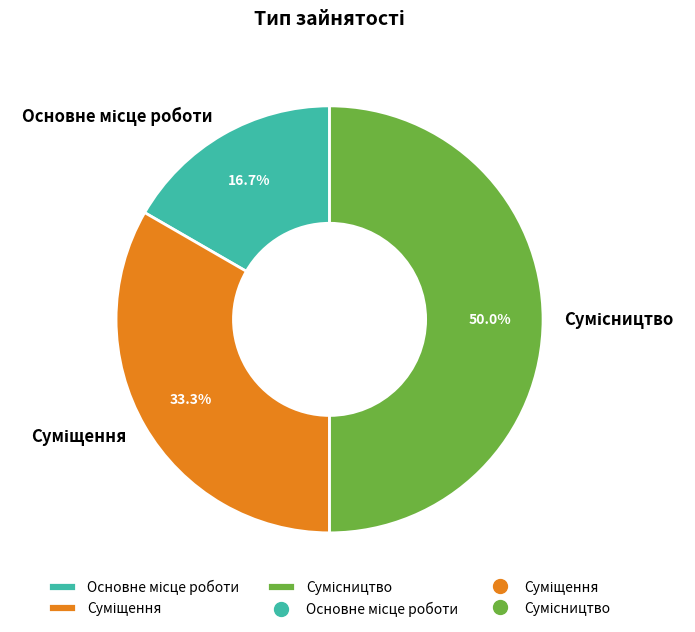

To the nearest percent, what is the difference between the largest and smallest slice percentages?

33%